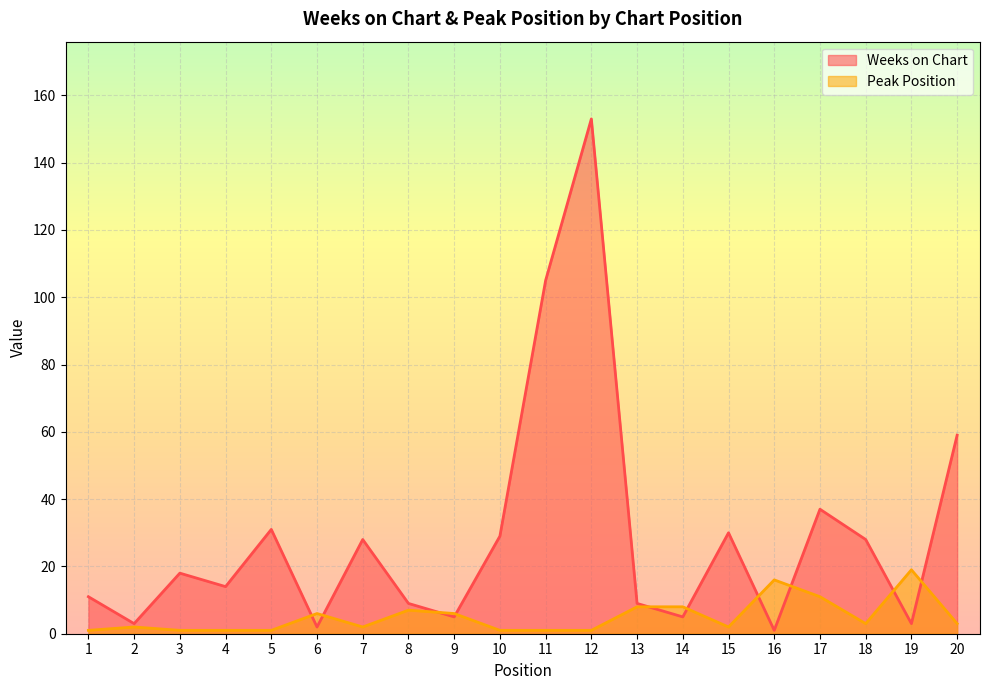

What is the sum of all Weeks on Chart values?

580